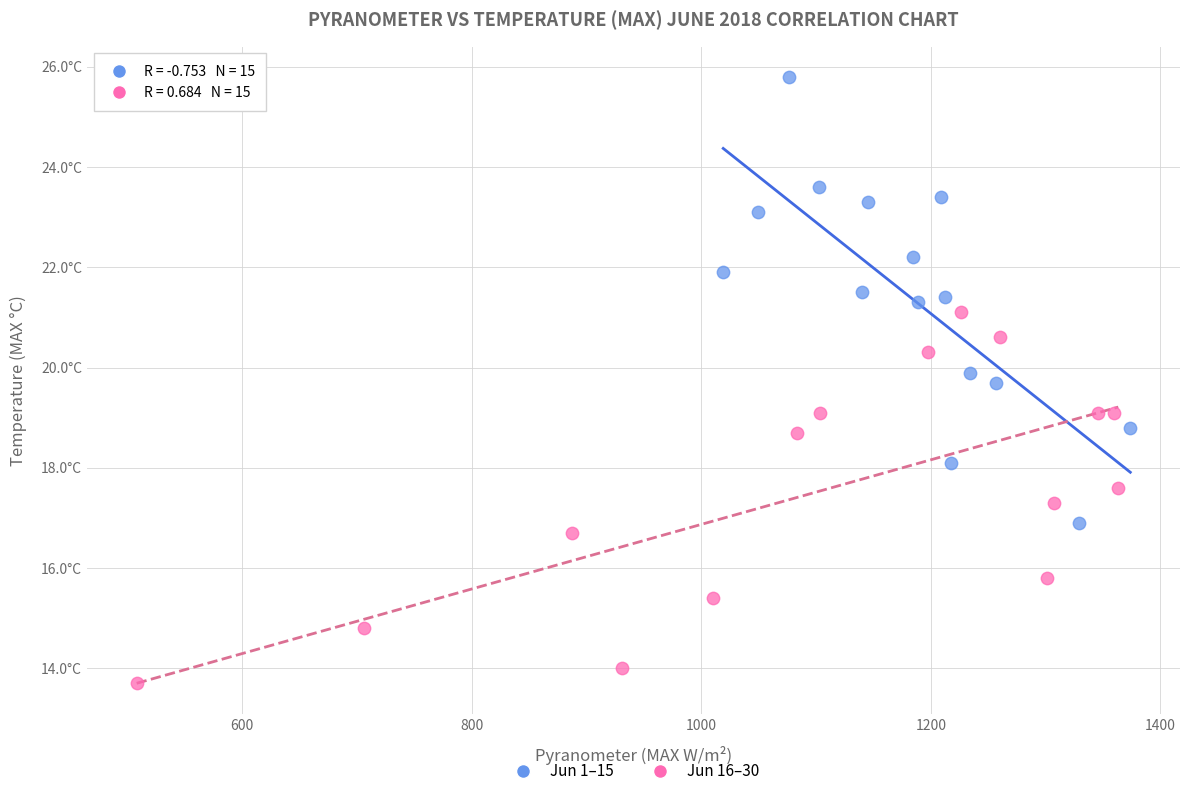

What are all the series names shown in the legend?

Jun 1–15, Jun 16–30